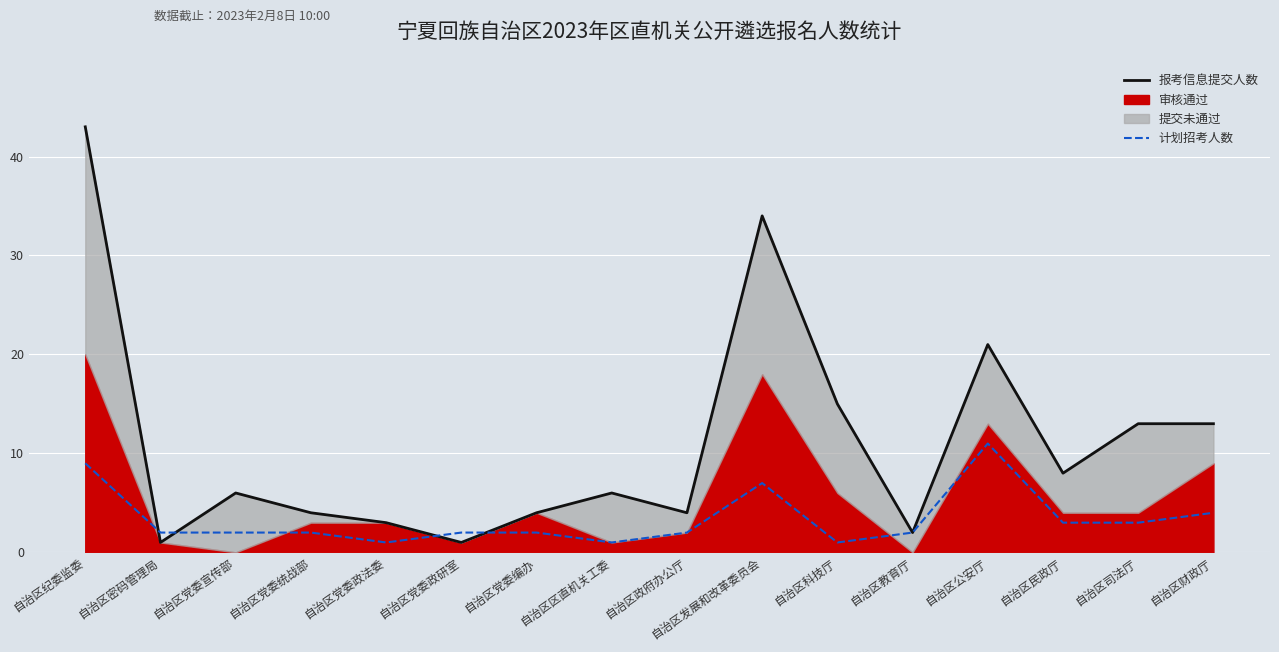

Which label corresponds to the largest value in the chart?

自治区纪委监委